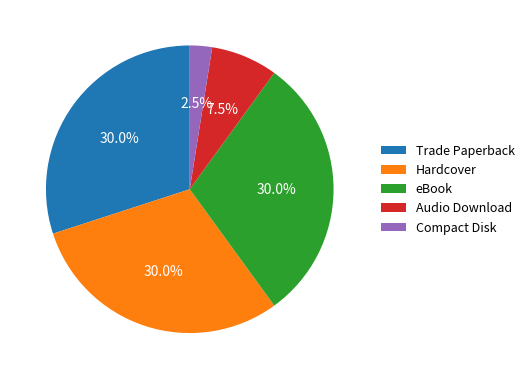

Does Trade Paperback account for over 50% of the chart?

No